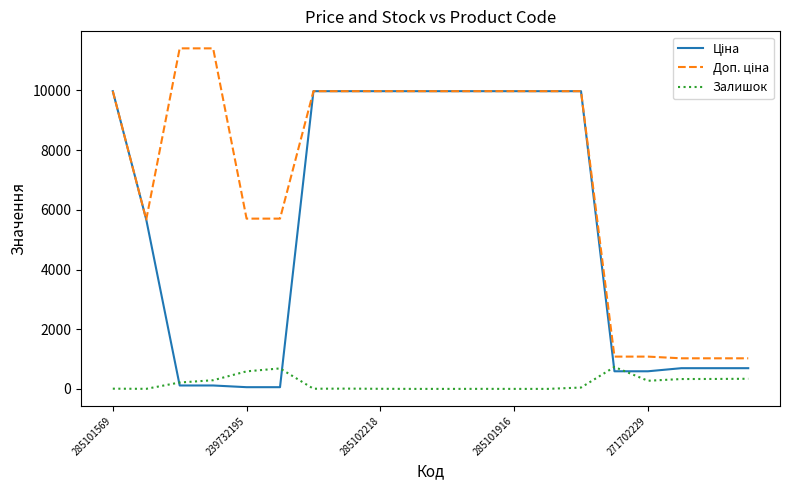

What is the greatest value displayed?

11410.0